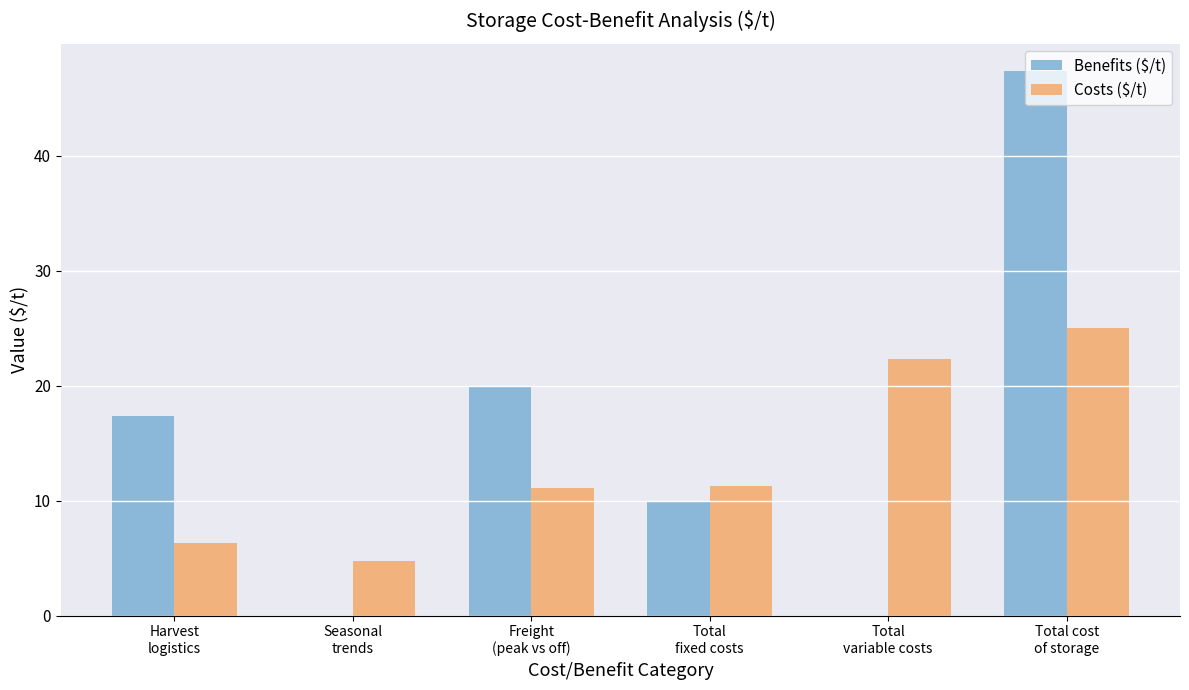

What is the greatest value displayed?

47.4